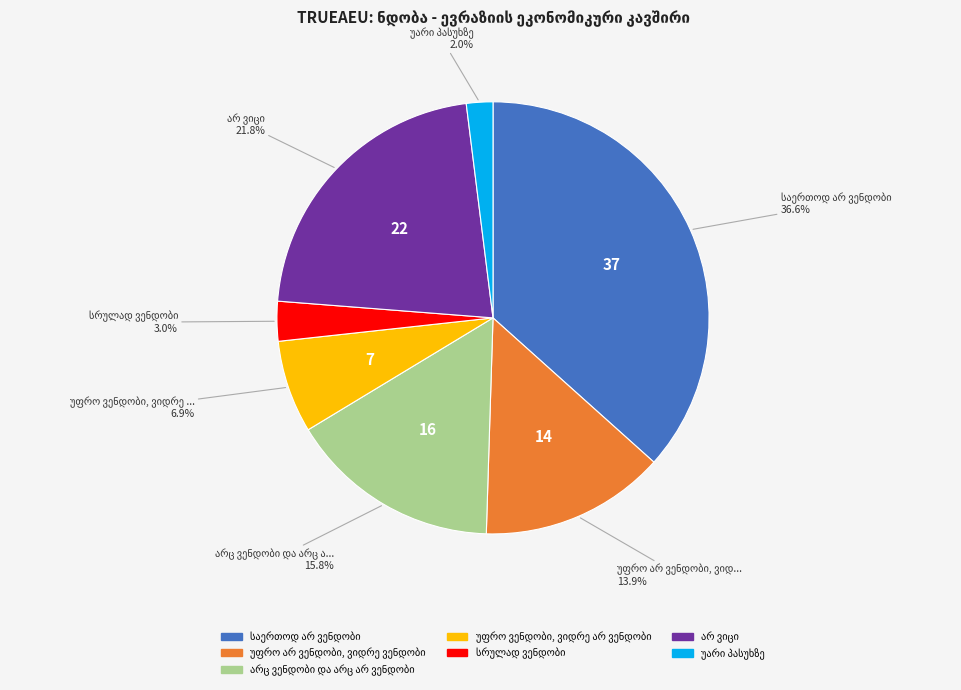

Is there a majority slice in this chart?

No